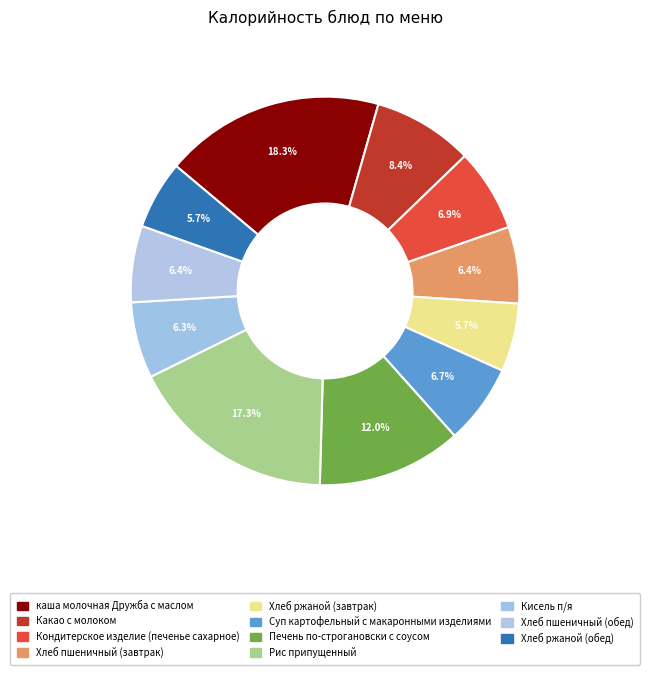

To the nearest percent, what is the difference between the largest and smallest slice percentages?

13%